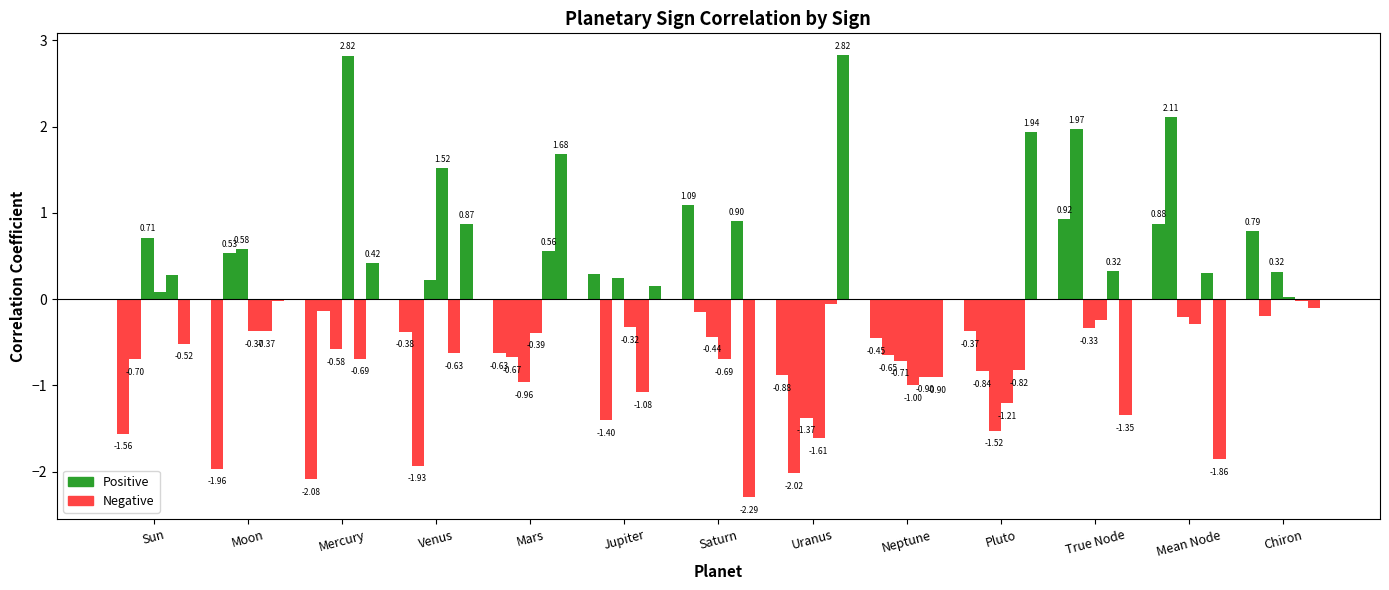

How many categories are shown in the chart?

13